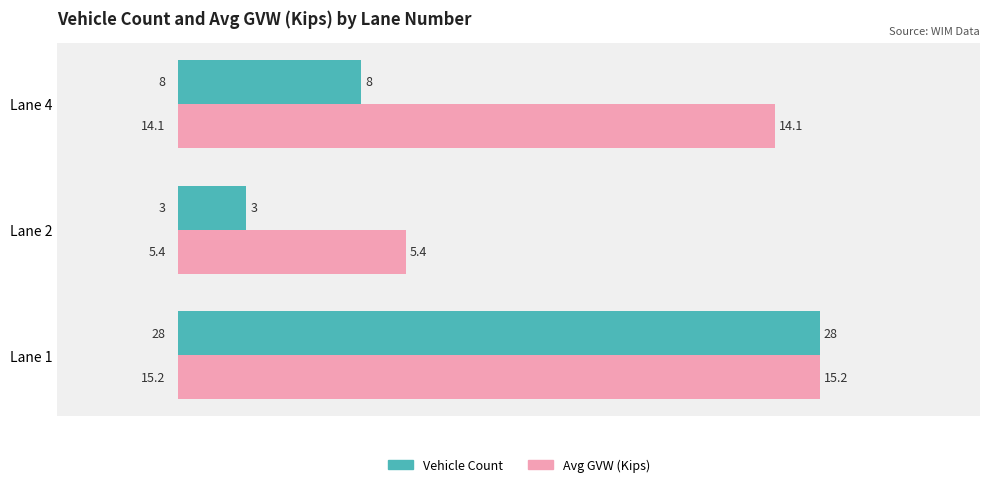

How many bars are there in each group?

2